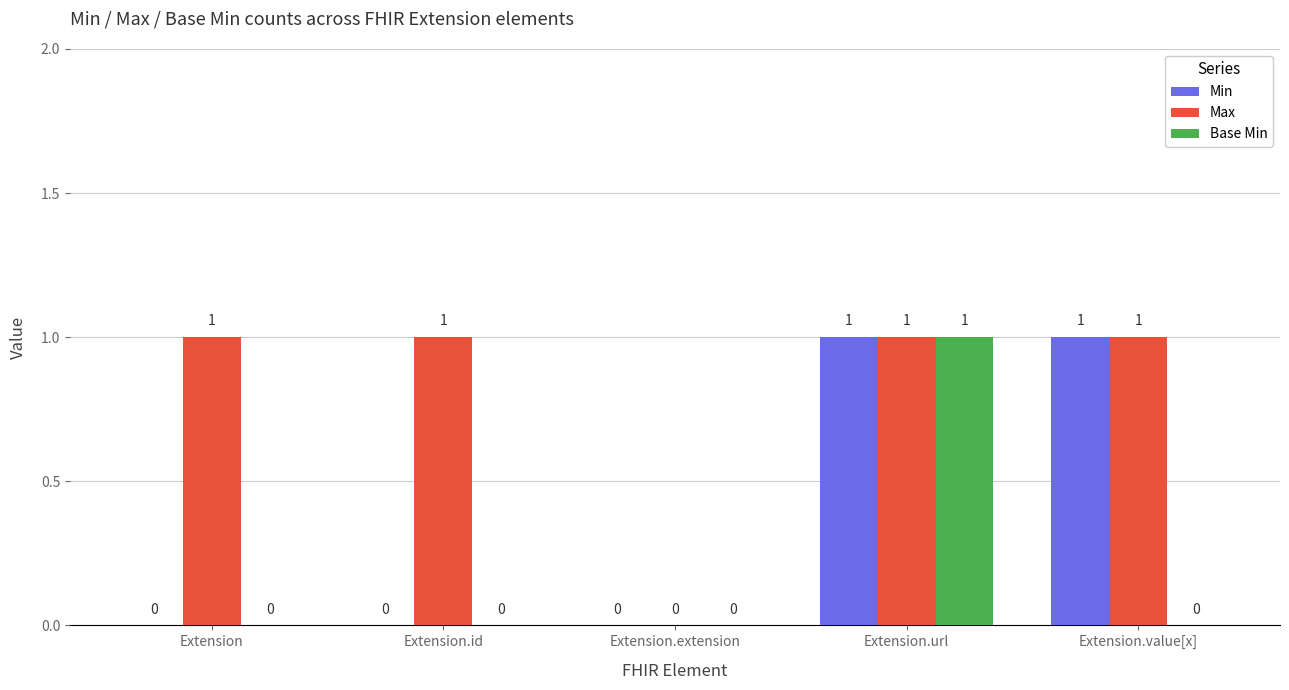

What is the sum of all Max values?

4